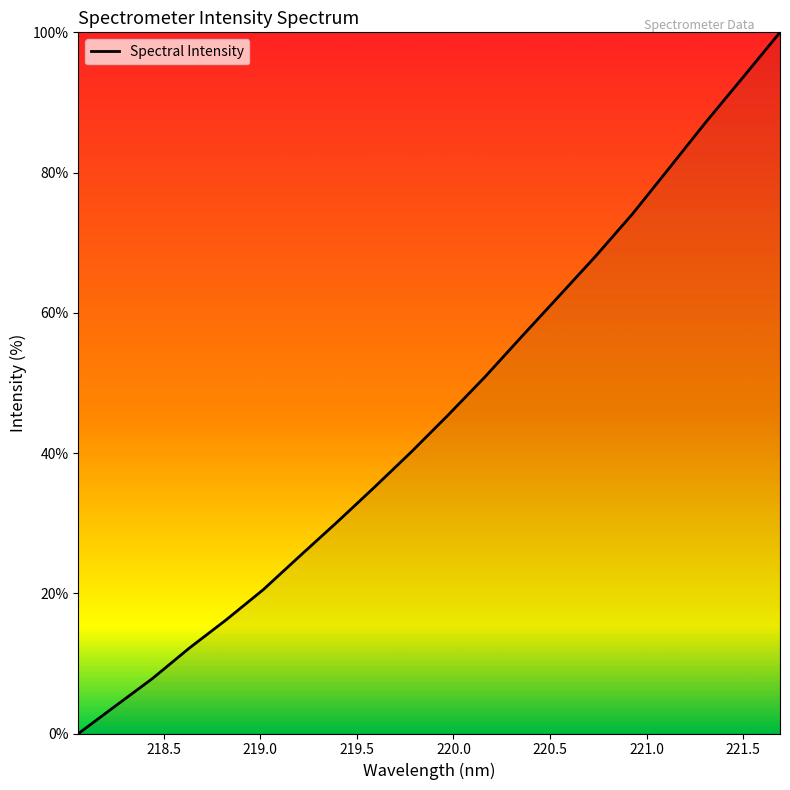

What is the greatest value displayed?

100.0